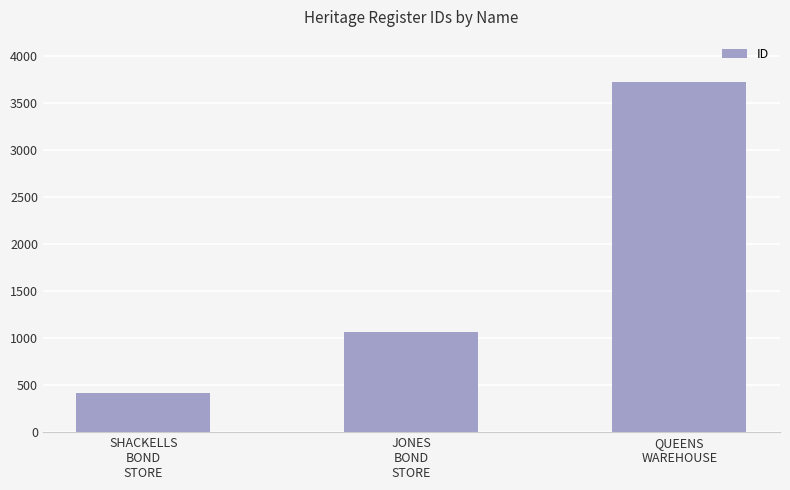

The value at QUEENS
WAREHOUSE is 6222. True or false?

False